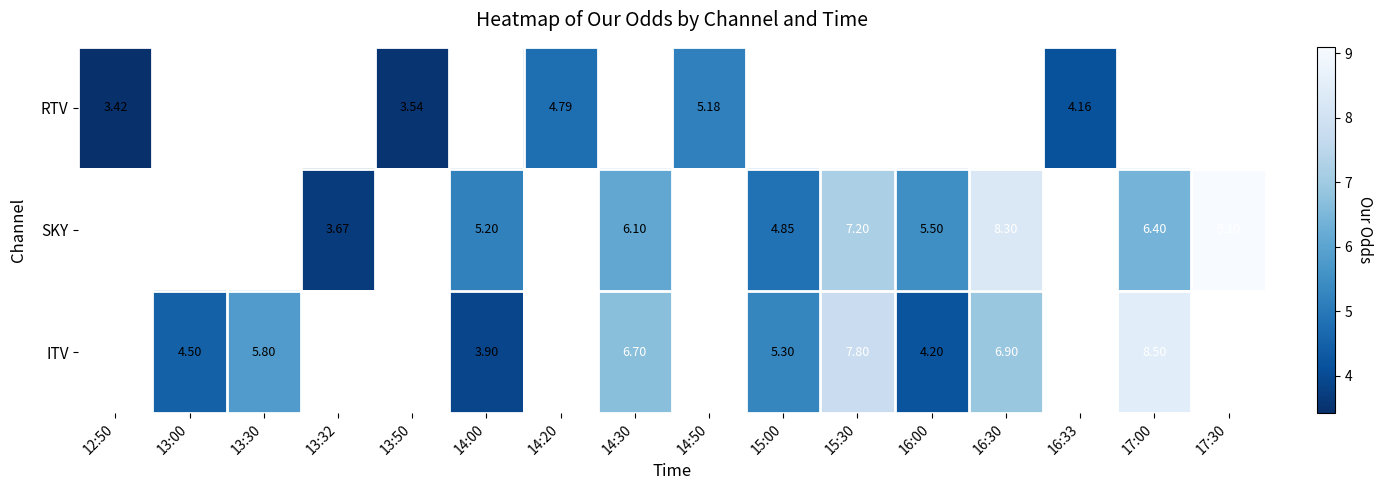

Is it true that ITV equals 4.2 at 16:00?

True